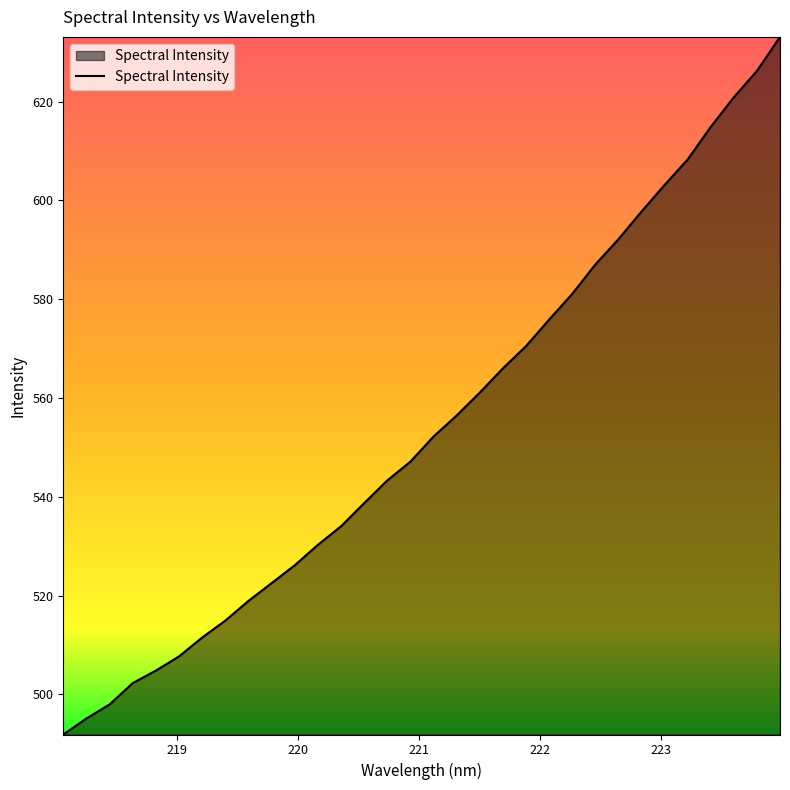

What is the difference between the maximum and minimum values?

141.2